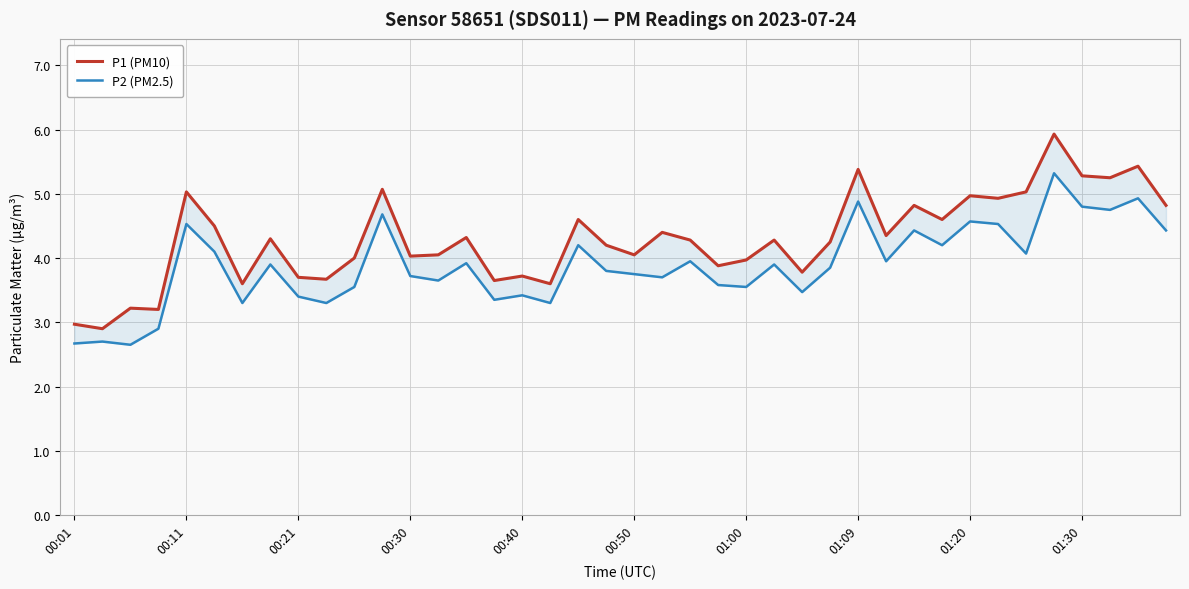

What is the value of the P1 (PM10) point at the 5th from the left?

5.0